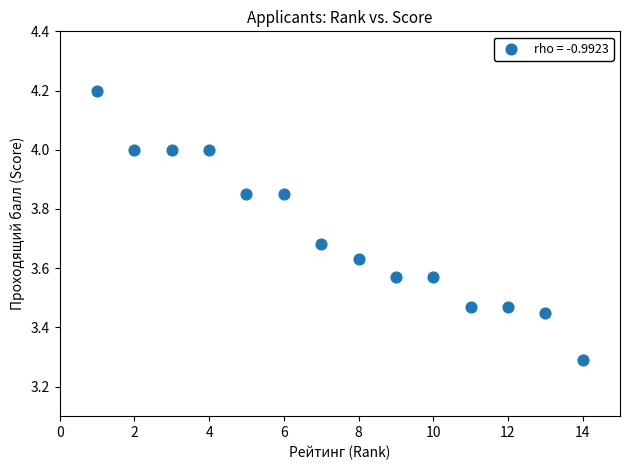

What is the range of Y values (max minus min)?

0.9